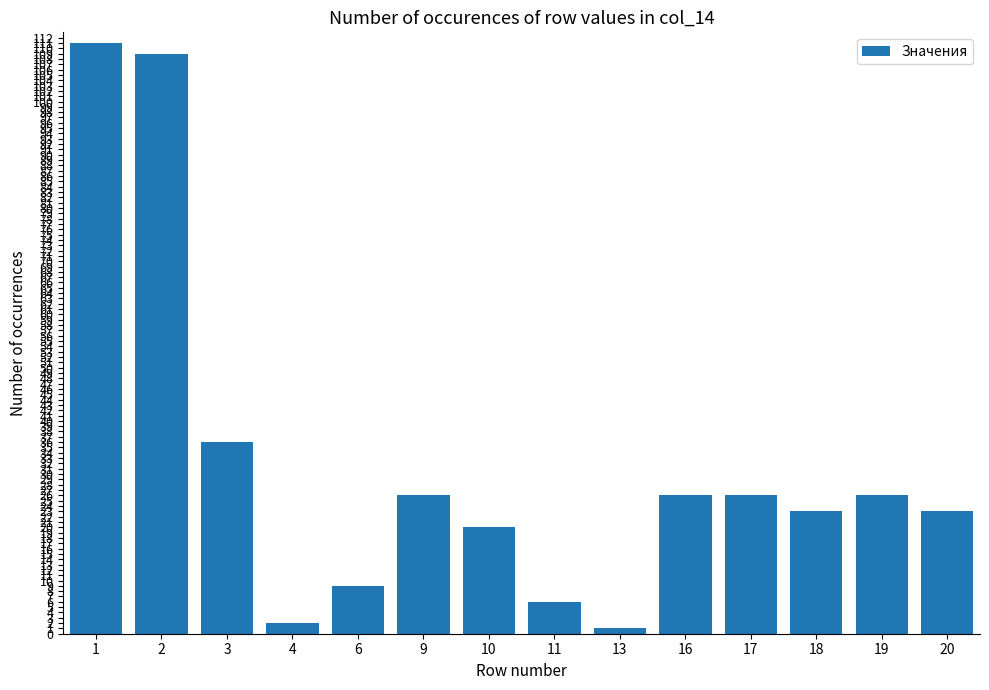

How many values are below 26?

7